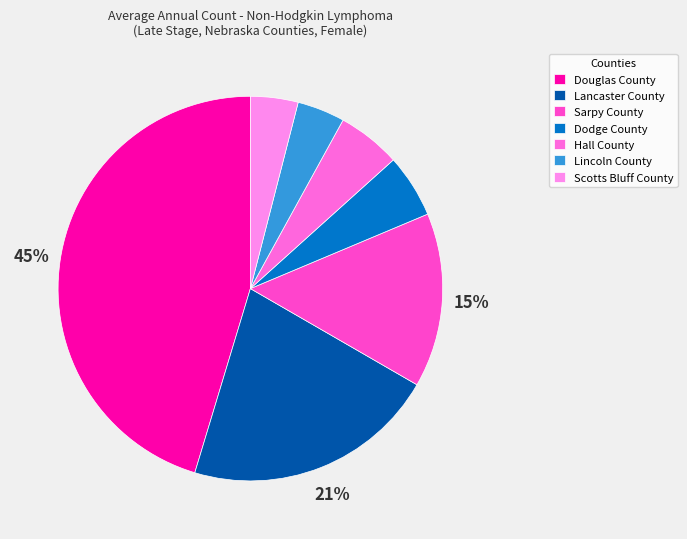

To the nearest percent, what is the combined percentage of Hall County and Lincoln County?

9%